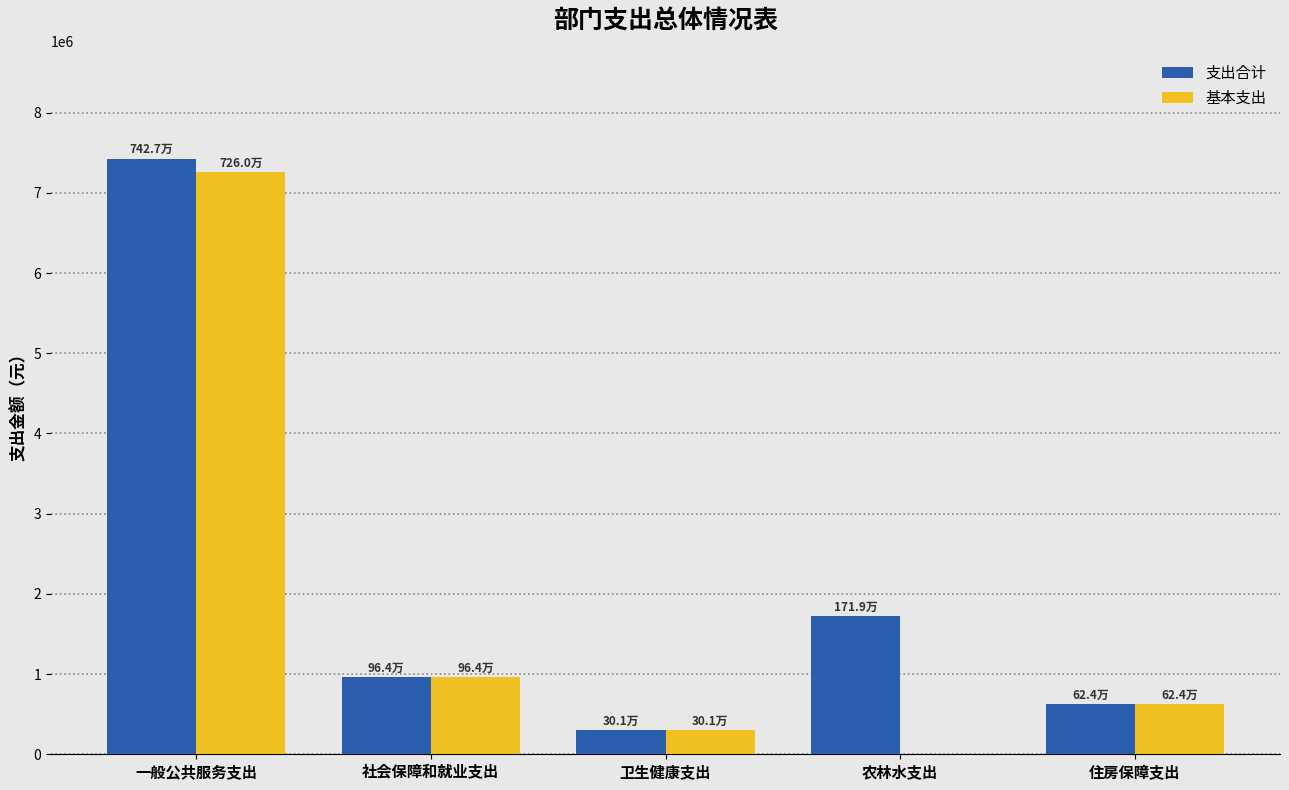

Which category has the highest value in the 基本支出 series?

一般公共服务支出